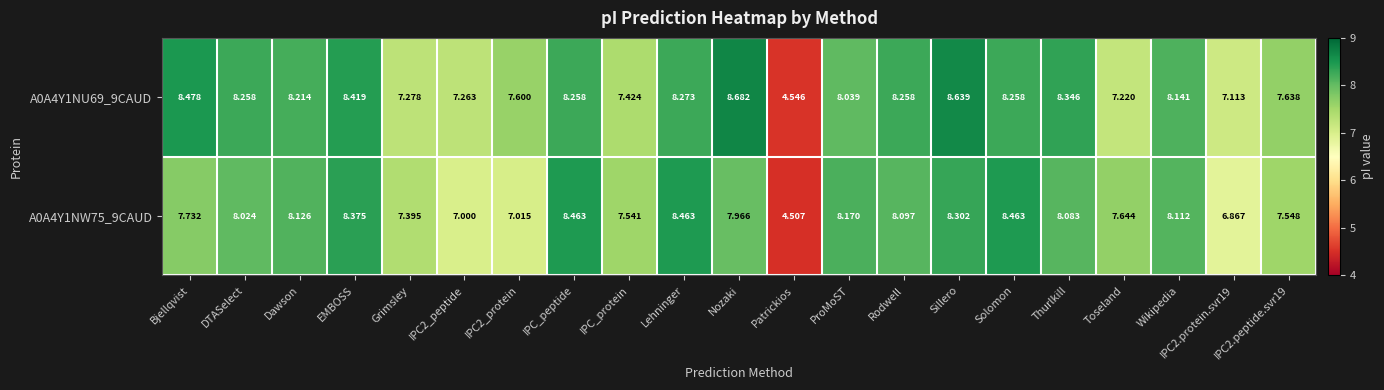

What is the maximum value shown in the chart?

8.7